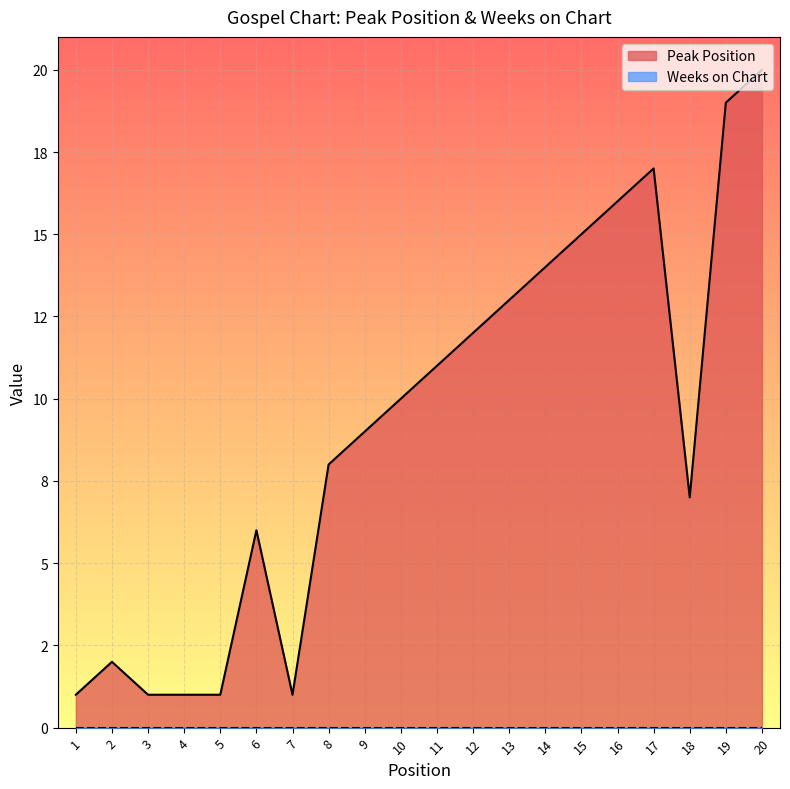

True or false: there are more than 0 points higher than both neighbors.

True